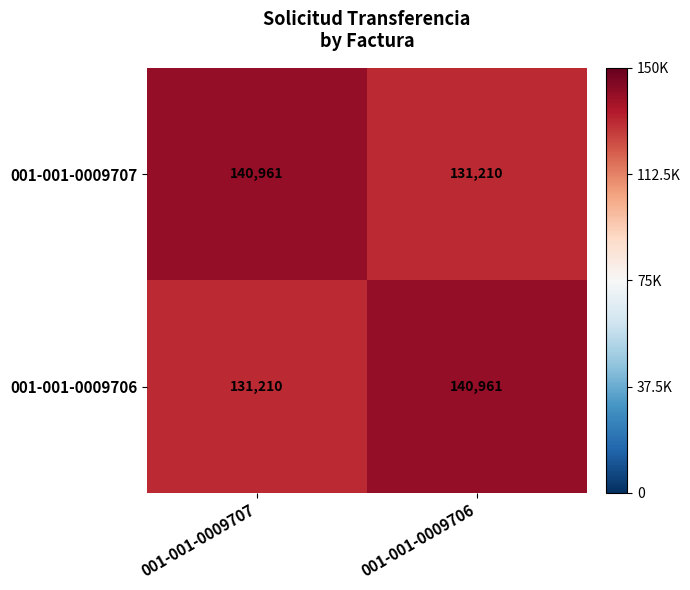

What is the lowest value of the 001-001-0009707 series?

131210